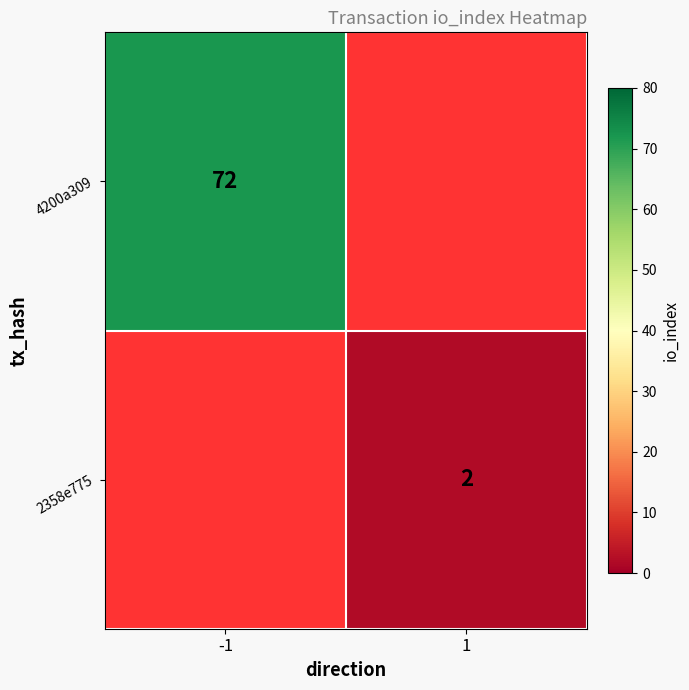

The 4200a309 series shows 112 at -1. True or false?

False